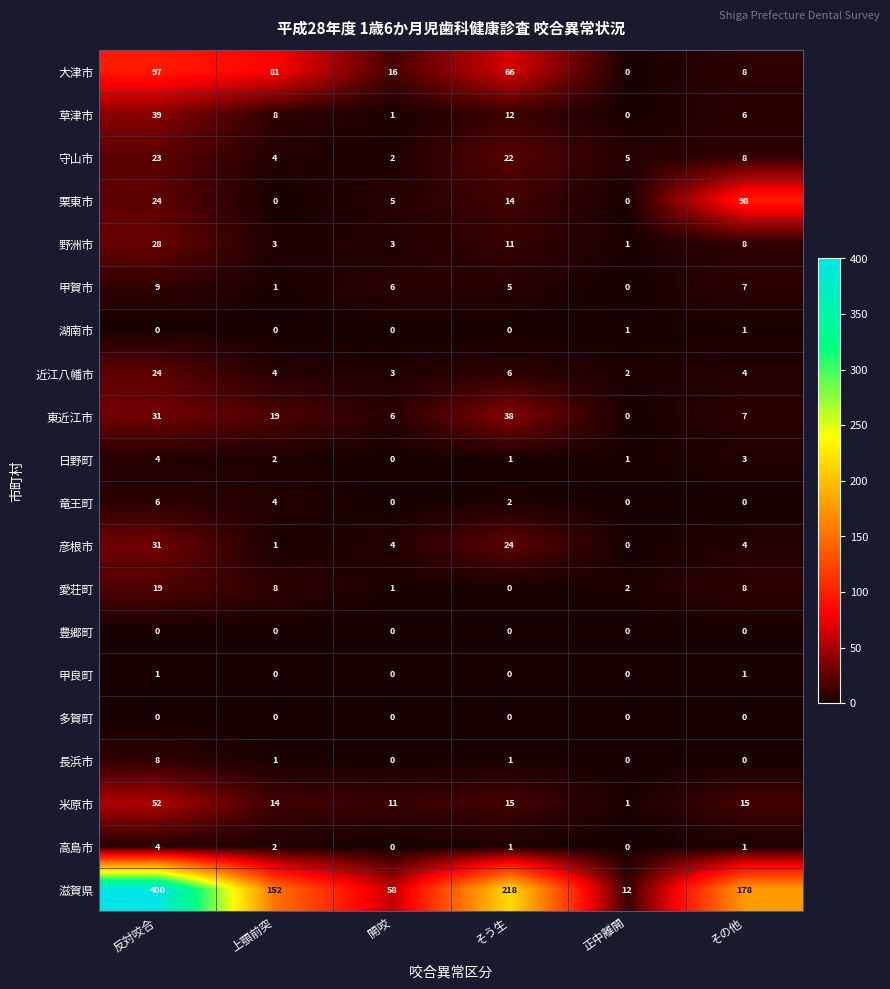

What is the total value across all series at 正中離開?

25